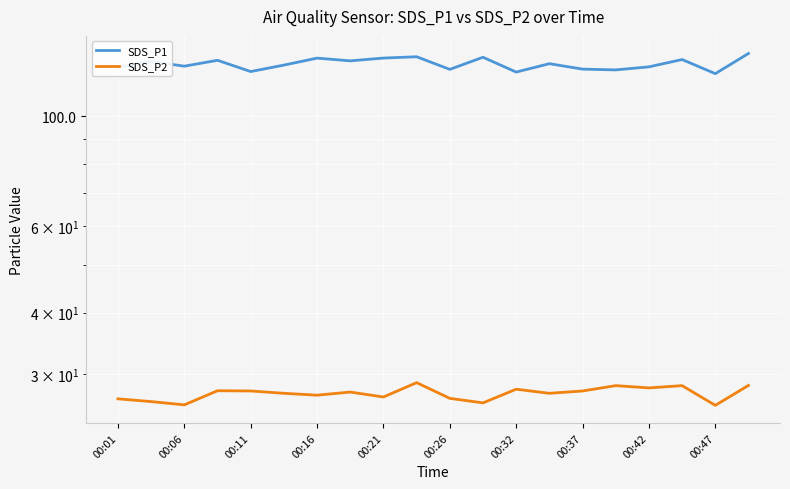

Which series has the largest total across all categories?

SDS_P1